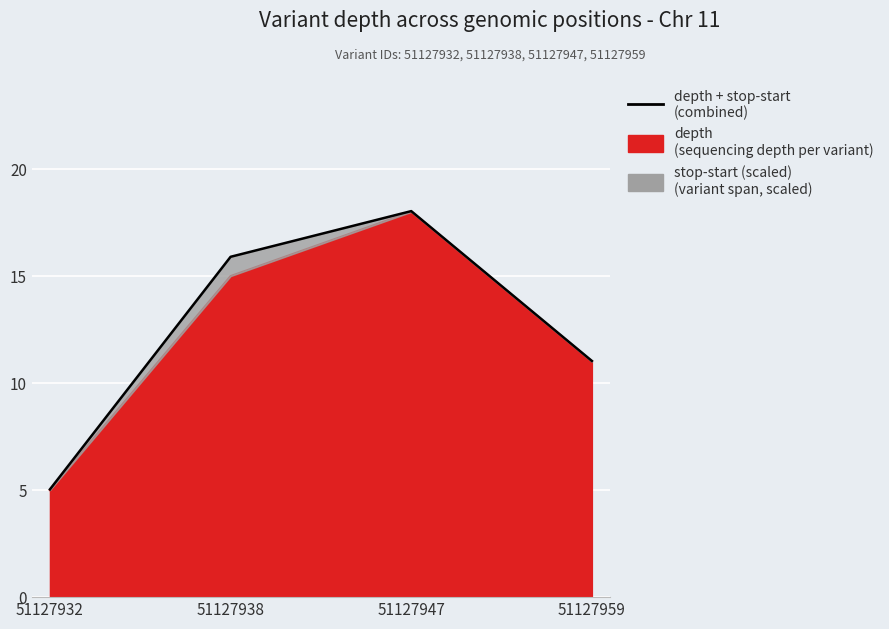

What is the change in value from 51127938 to 51127959?

-4.9